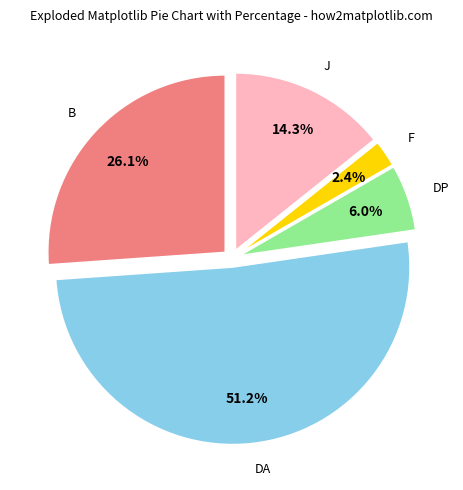

What is the ratio of the value at DA to the value at J?

3.6